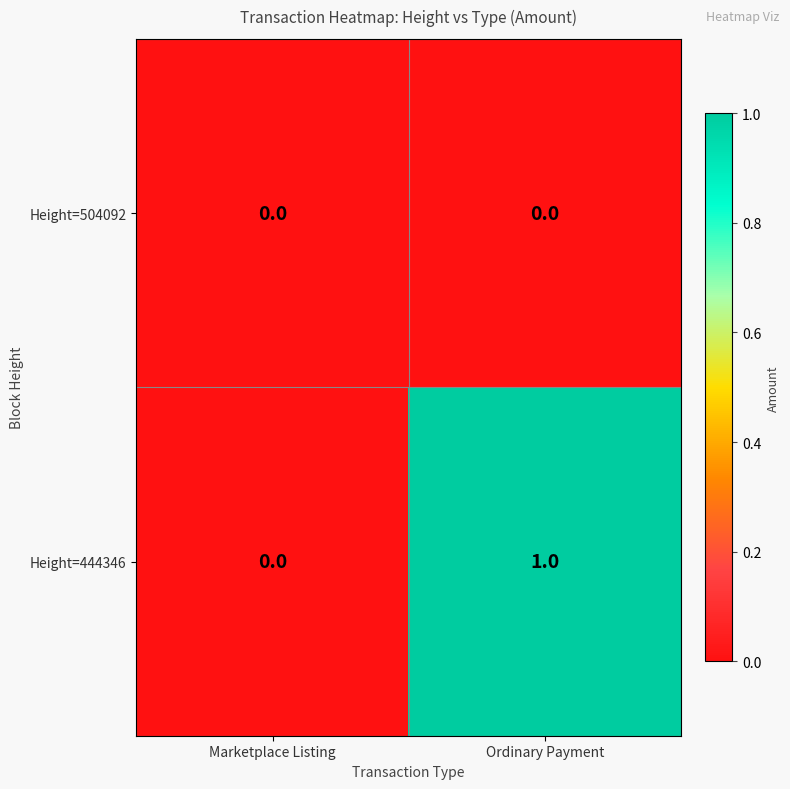

Reading left to right, list all the values displayed in this chart.

Height=504092: 0	0
Height=444346: 0	1